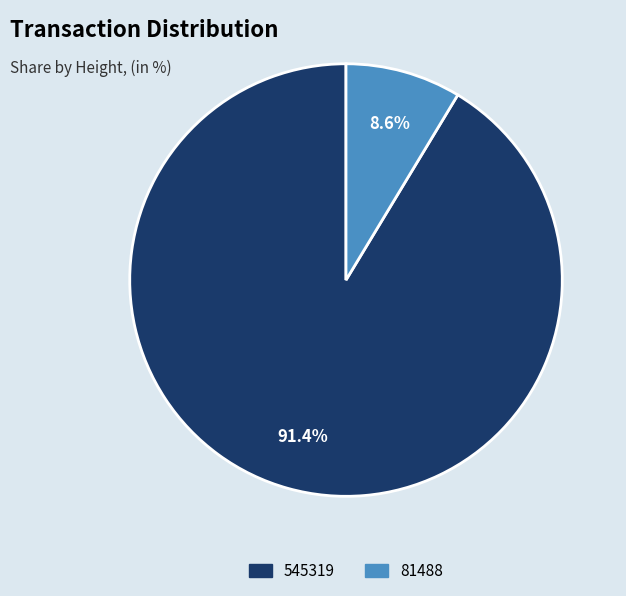

What is the smallest slice in the pie chart?

81488